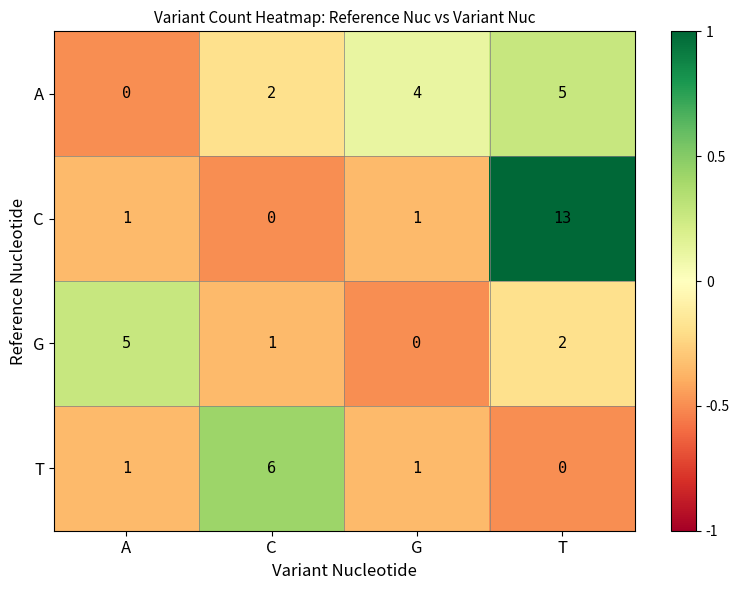

List the labels in order of A value, largest first.

T, G, C, A